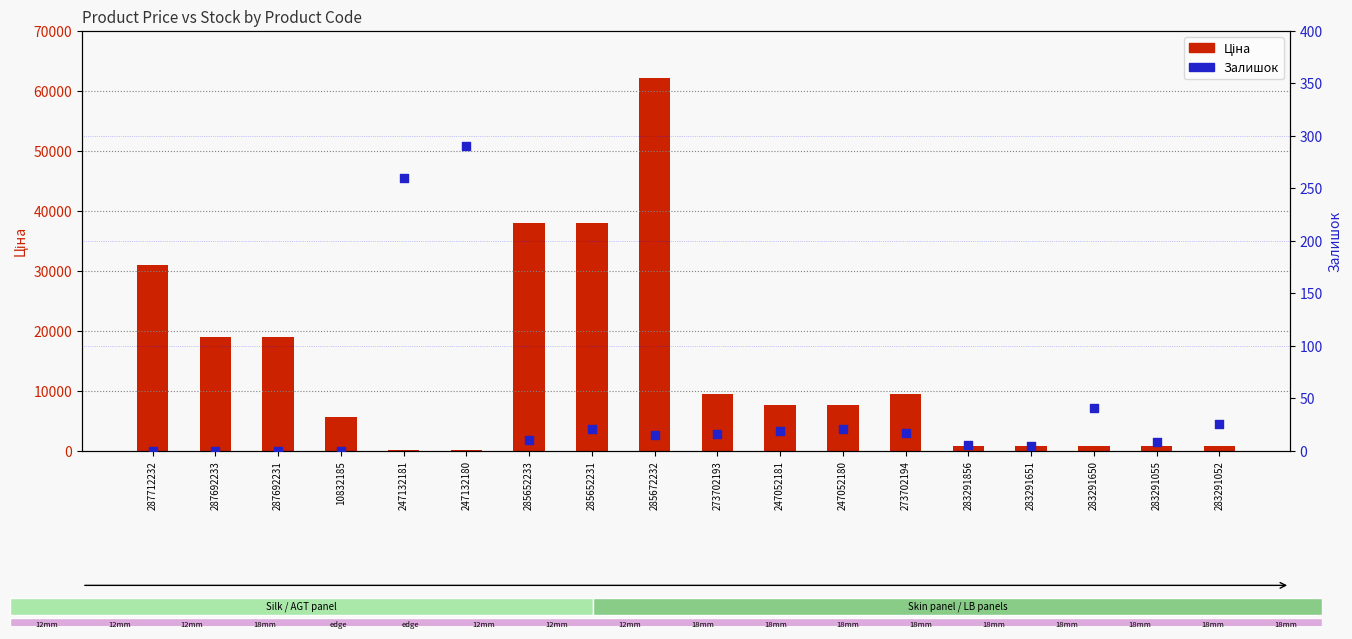

What are all the series names shown in the legend?

Ціна, Залишок